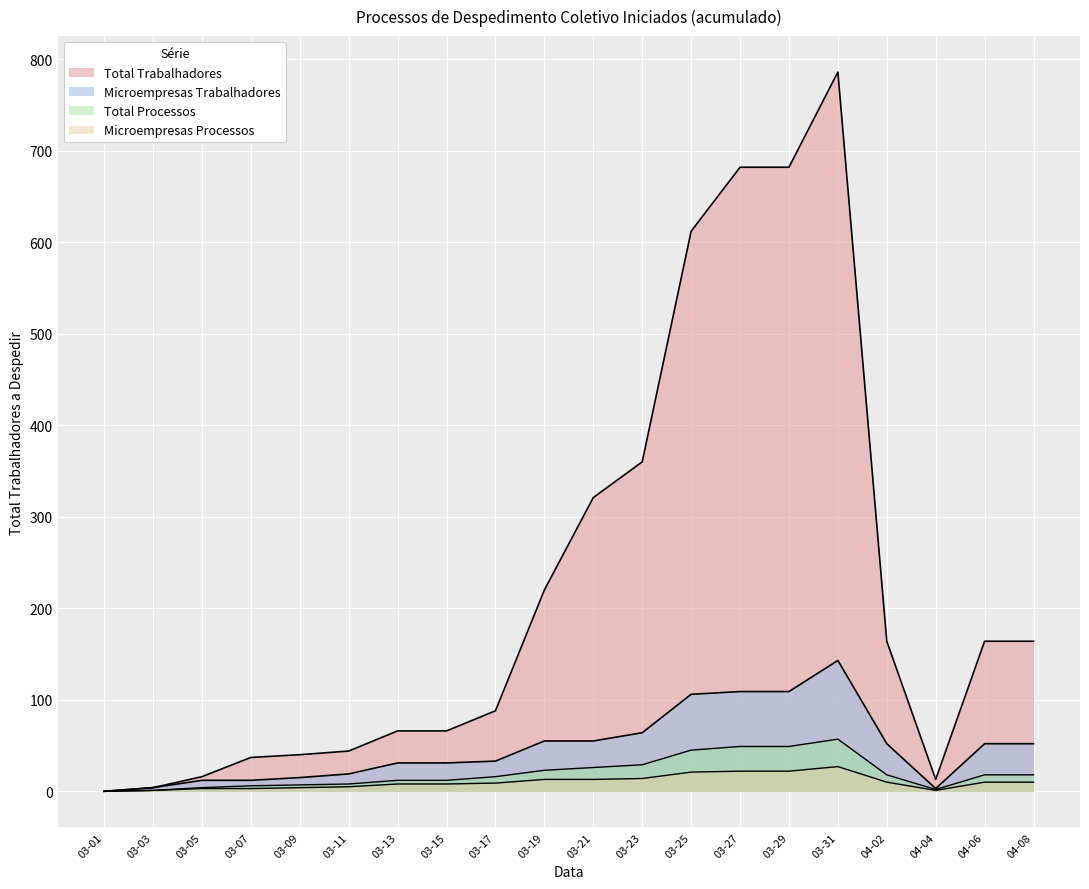

What is the difference between the highest and lowest values at 03-05?

13